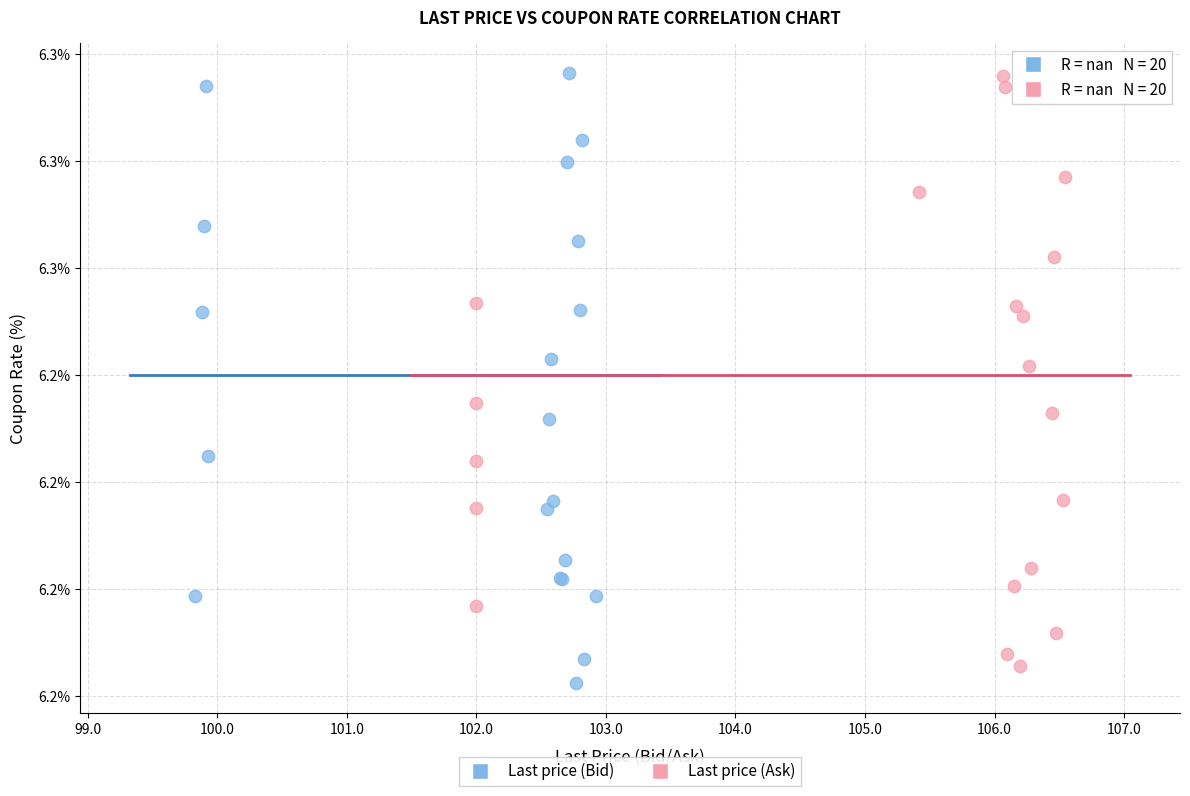

Which series reaches the minimum Y coordinate?

Last price (Bid)